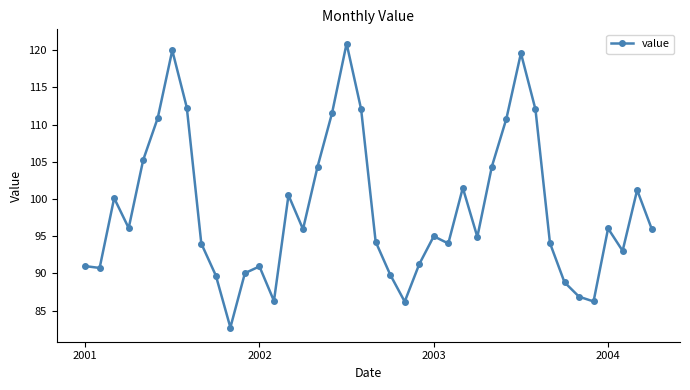

True or false: there are more than 1 points higher than both neighbors.

True